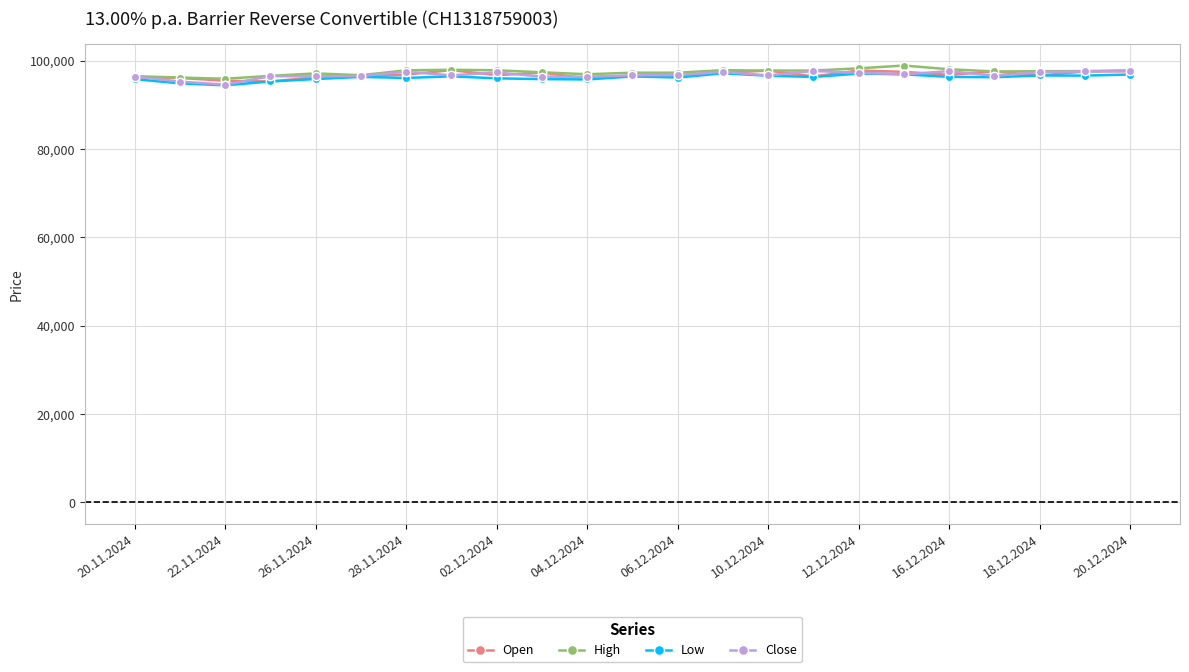

What is the greatest value displayed?

98860